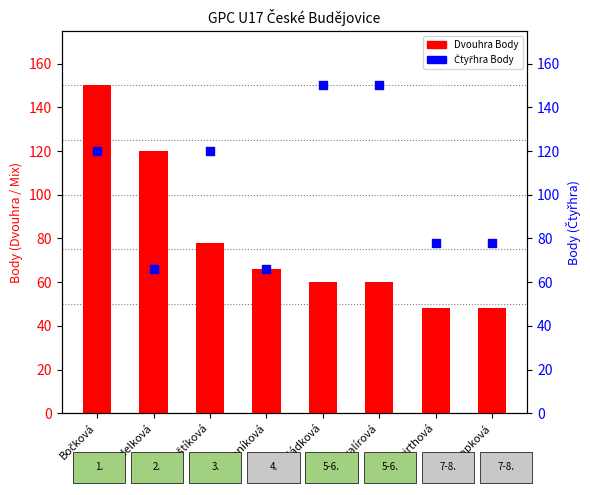

Is the value of Čtyřhra Body at Stropková greater than the value of Dvouhra Body at Šimoníková?

Yes